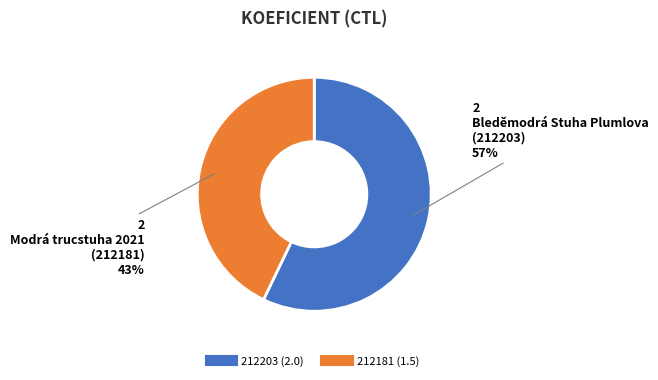

Combined, do 212203 and 212181 account for over 50%?

Yes